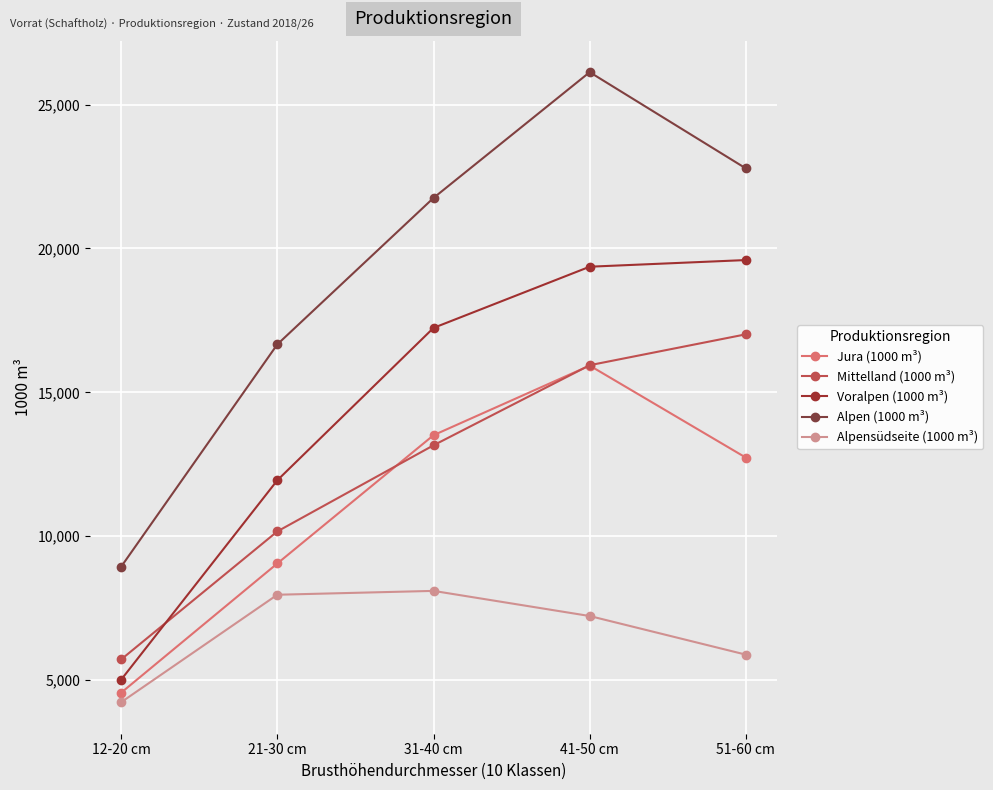

Which category has the lowest value in the Mittelland (1000 m³) series?

12-20 cm